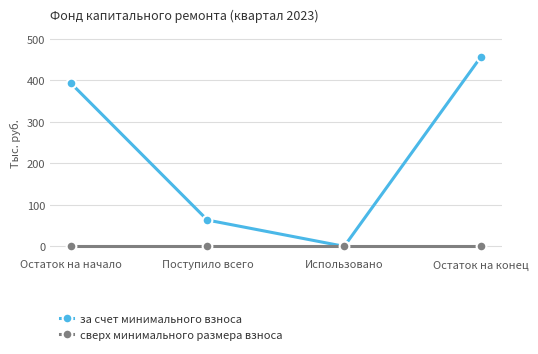

Where is за счет минимального взноса nearest to the value 228?

Поступило всего